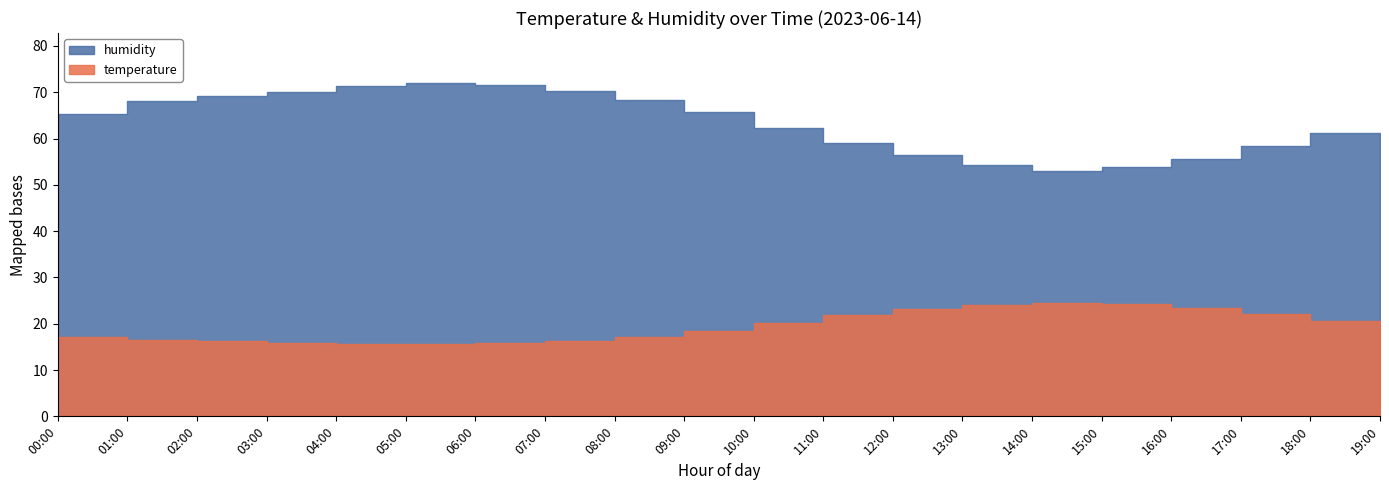

True or false: temperature has a value of 15.7 at 05:00.

True